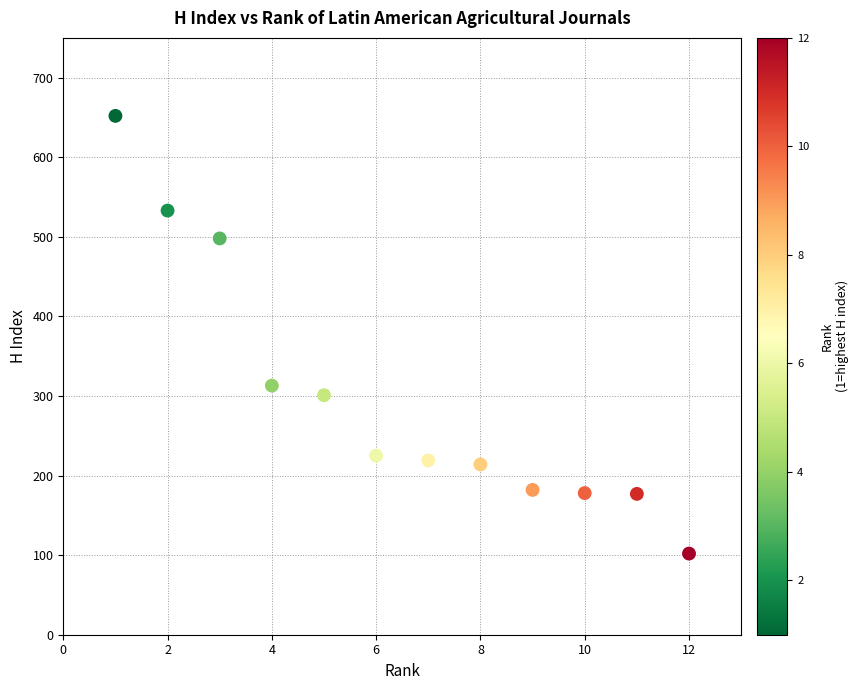

What Y value in the scatter plot is closest to 377?

313